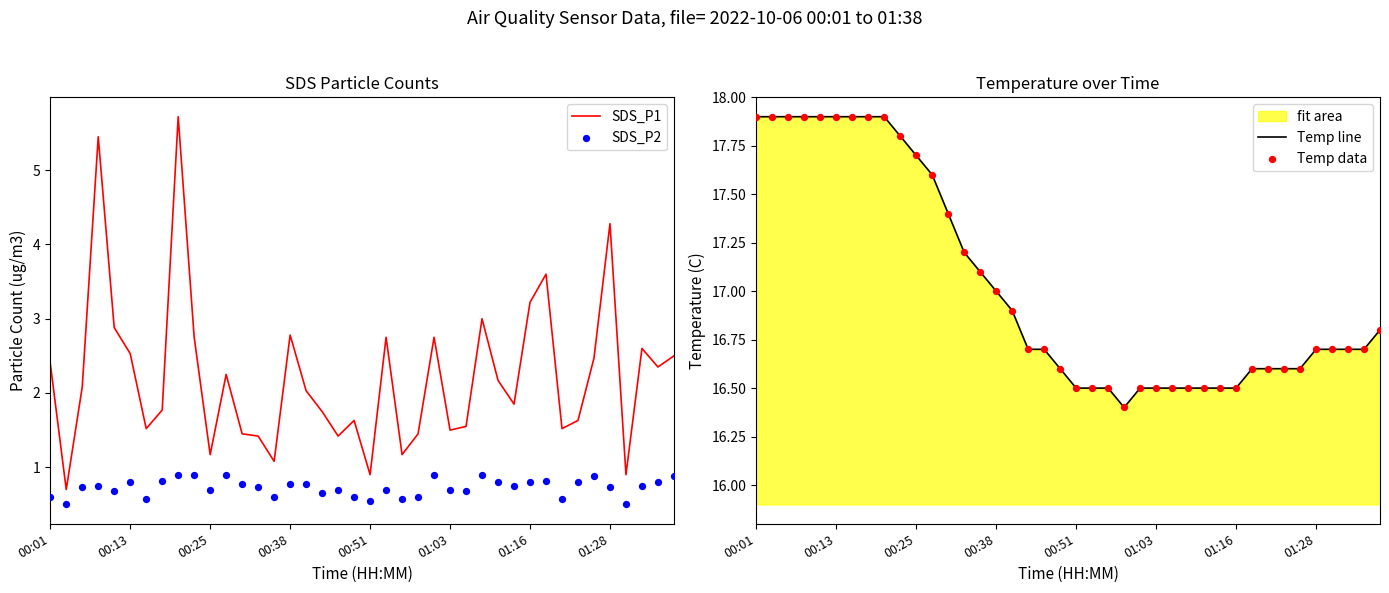

Which series reaches the maximum Y coordinate?

Temp line